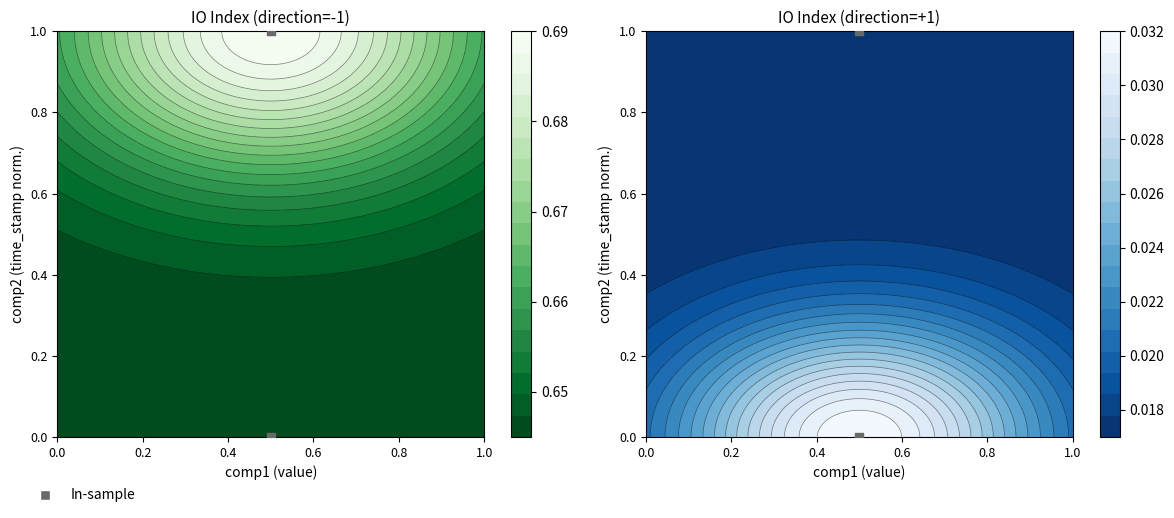

How many values are above zero?

1